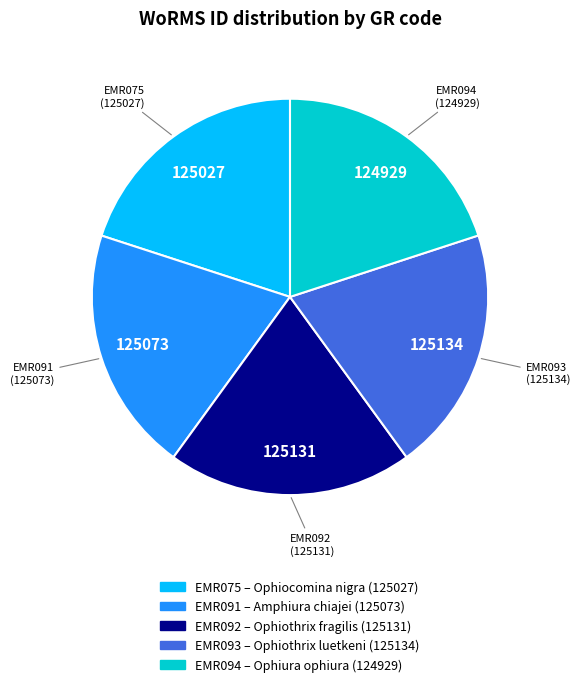

Is EMR091 the majority of the pie?

No